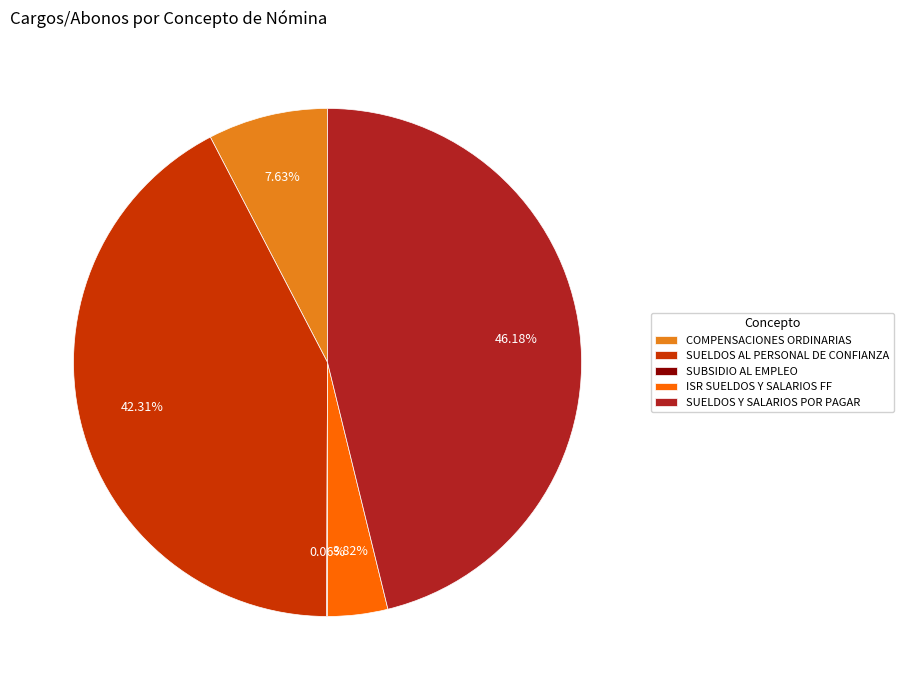

To the nearest percent, what portion does SUELDOS AL PERSONAL DE CONFIANZA represent?

42%